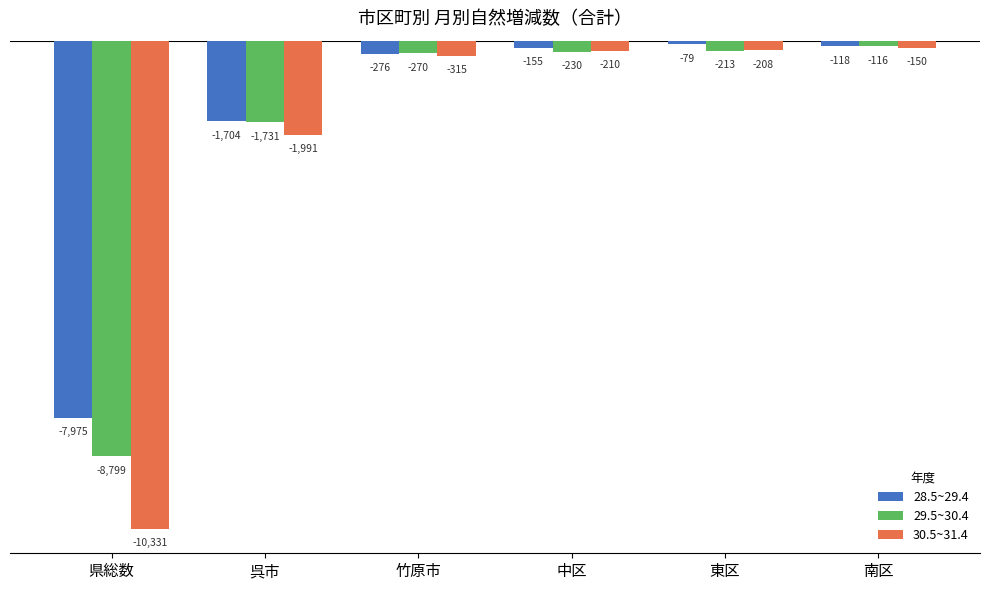

The value of 28.5~29.4 at 竹原市 is -276. True or false?

True